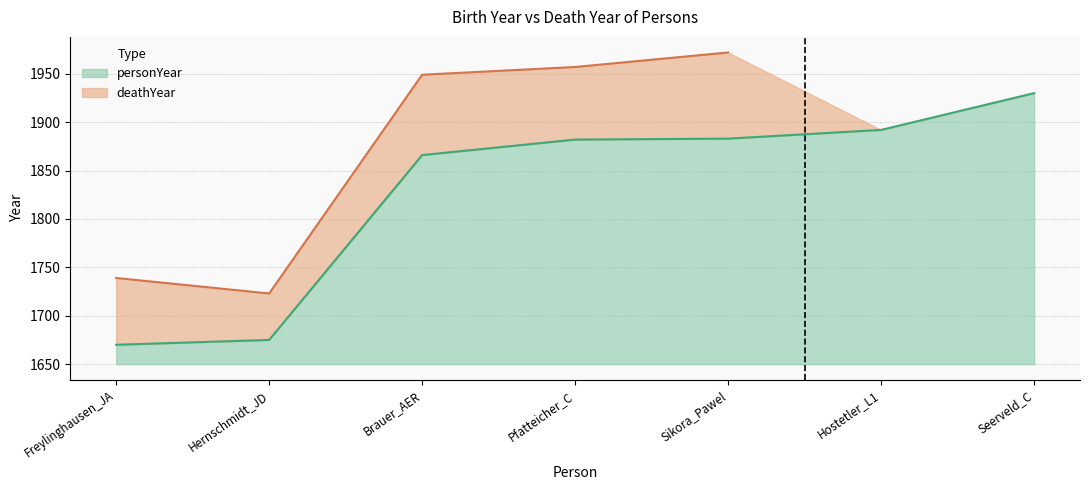

Rank the categories by value from lowest to highest.

Freylinghausen_JA, Hernschmidt_JD, Brauer_AER, Pfatteicher_C, Sikora_Pawel, Hostetler_L1, Seerveld_C